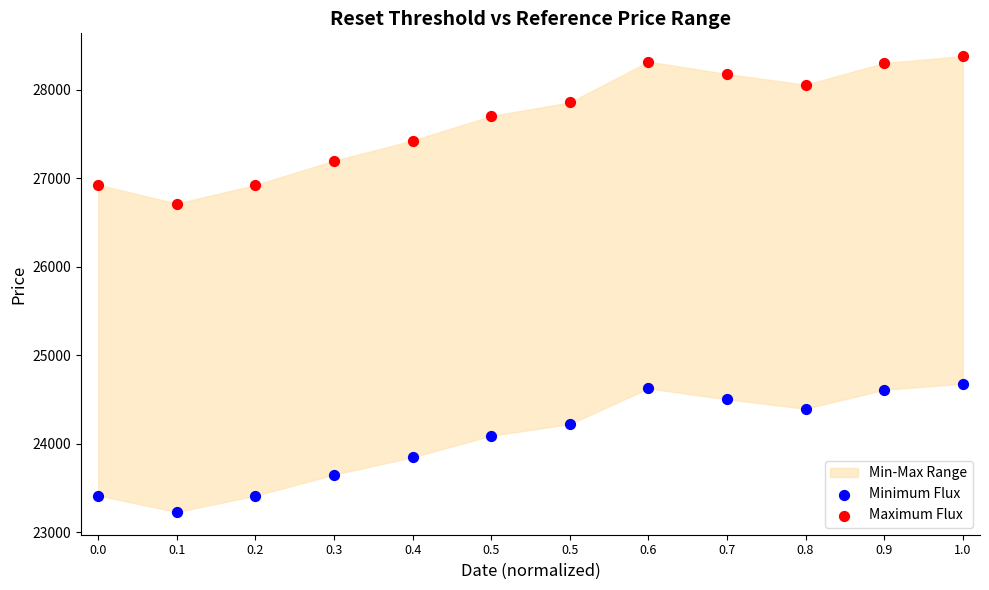

Across all data points, what is the range of Y values (max minus min)?

5149.3